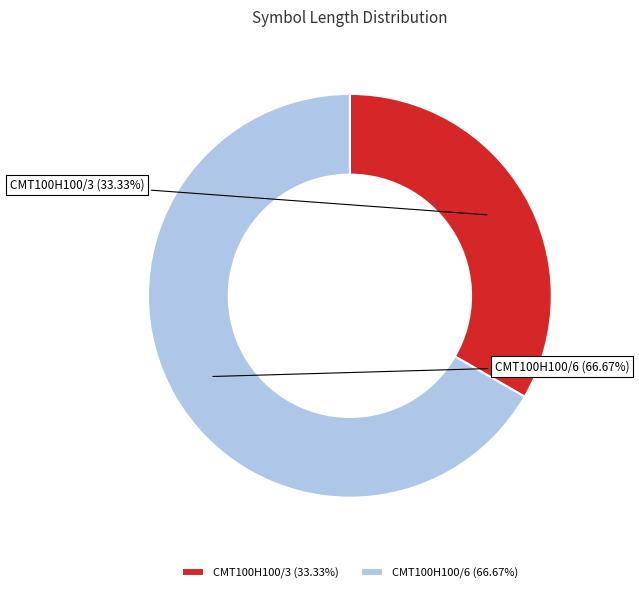

Does any single category account for the majority?

Yes